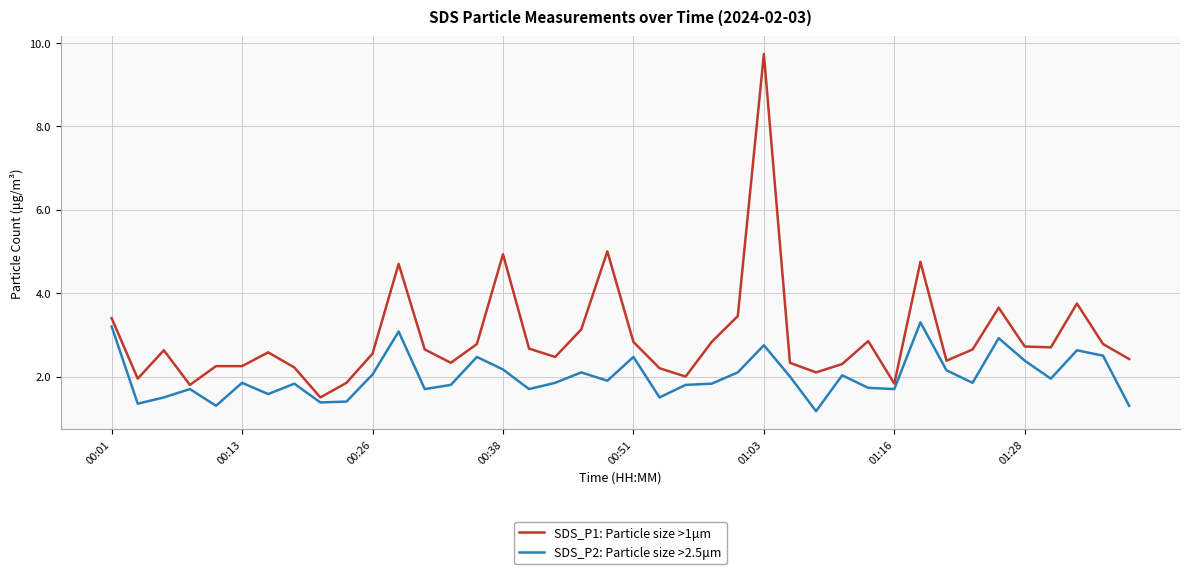

True or false: SDS_P1: Particle size >1μm and SDS_P2: Particle size >2.5μm cross at least once.

False